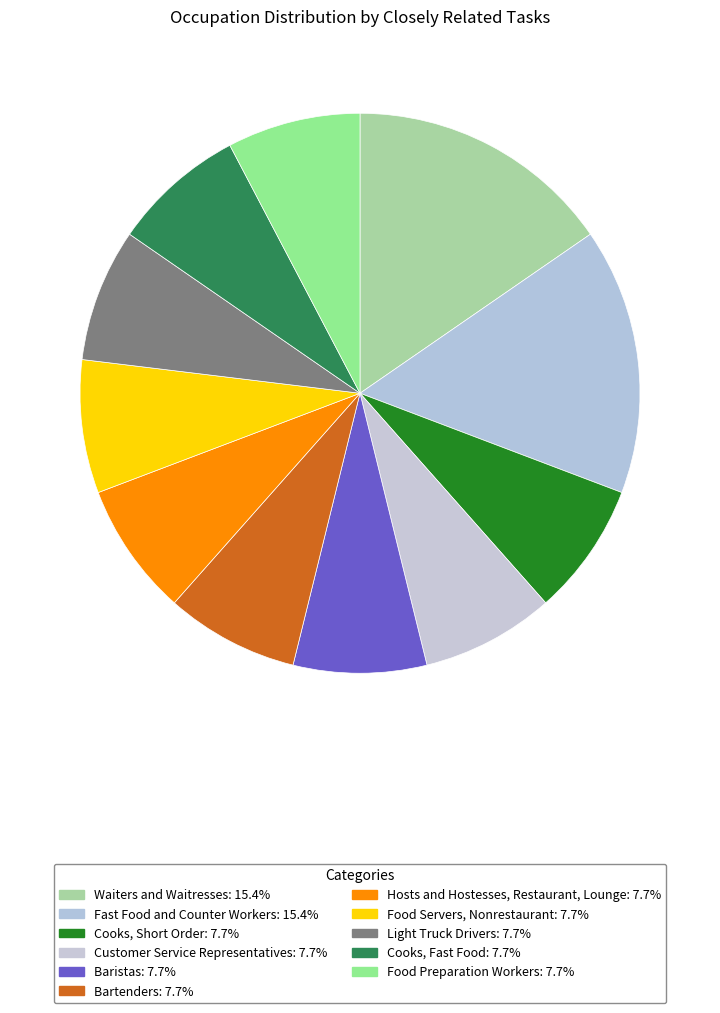

The Customer Service Representatives slice represents 8% of the pie. True or false?

True